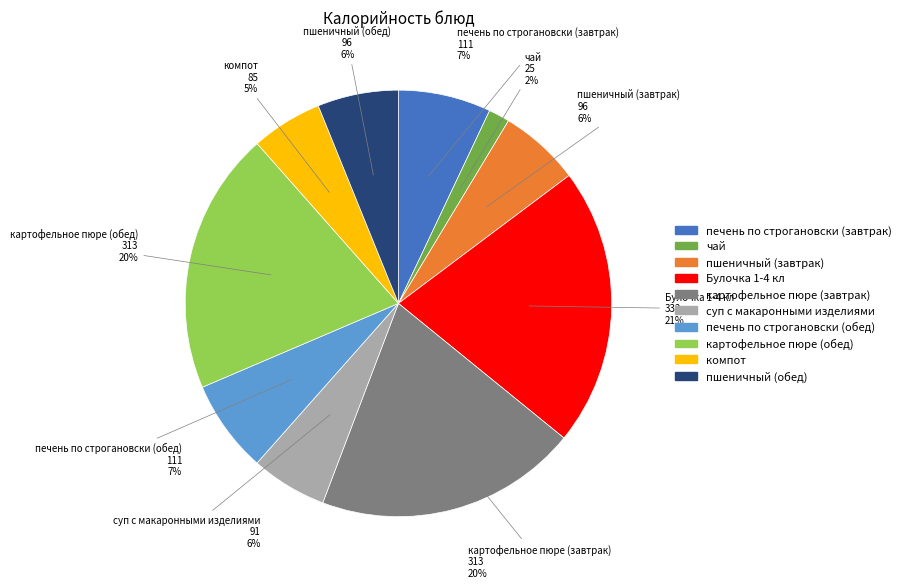

Approximately how many times larger is the value at печень по строгановски (обед) compared to печень по строгановски (завтрак)?

1.0